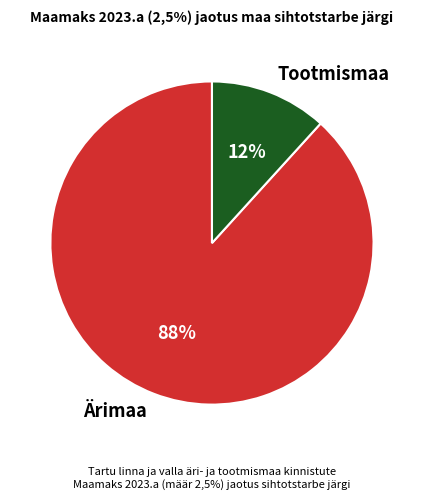

Does Tootmismaa represent more than half of the total?

No